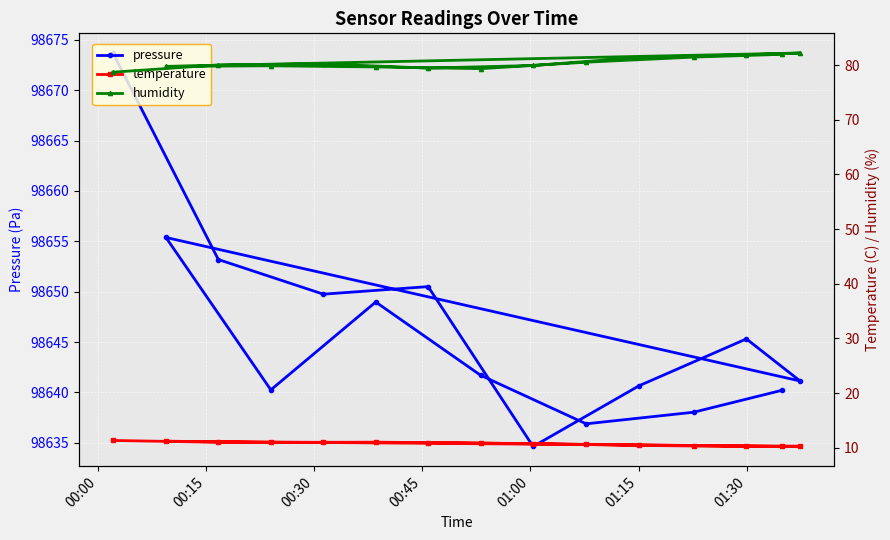

What is the lowest value of the temperature series?

10.2